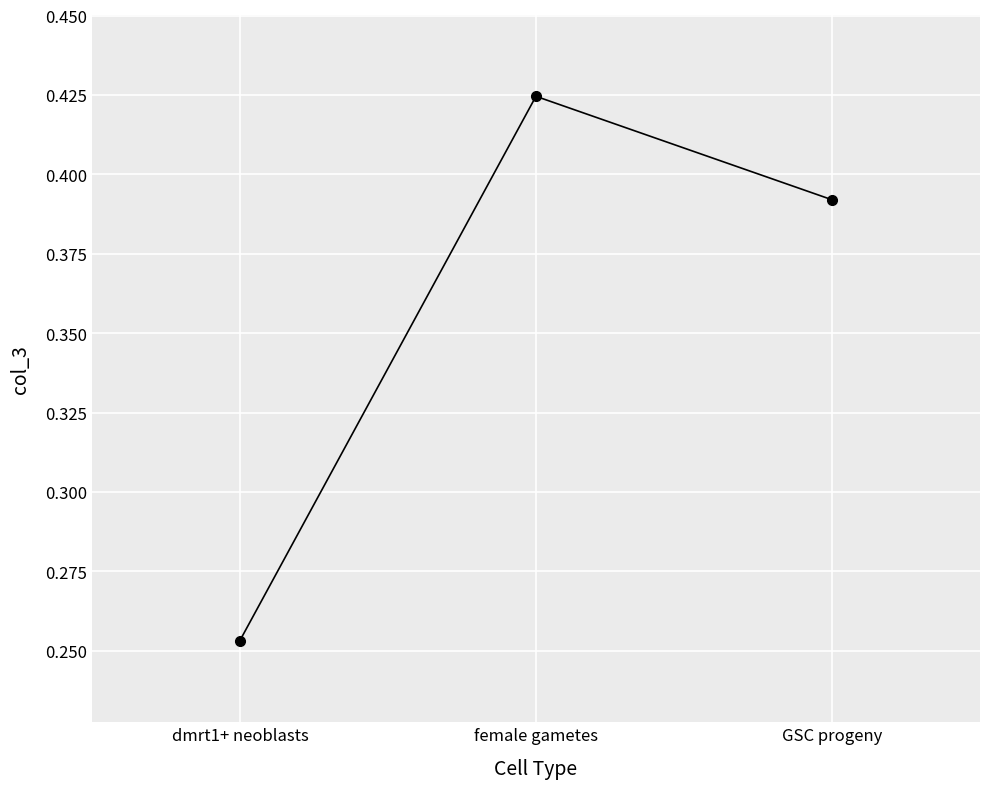

Which label corresponds to the largest value in the chart?

female gametes